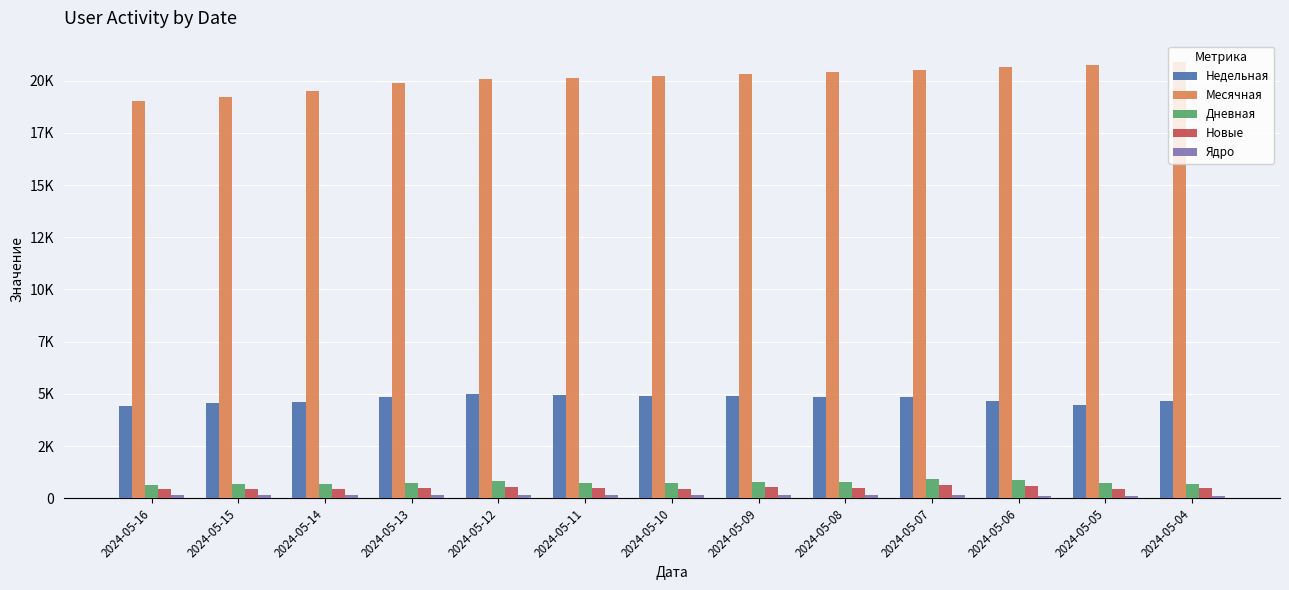

True or false: Новые has a value of 502 at 2024-05-08.

True